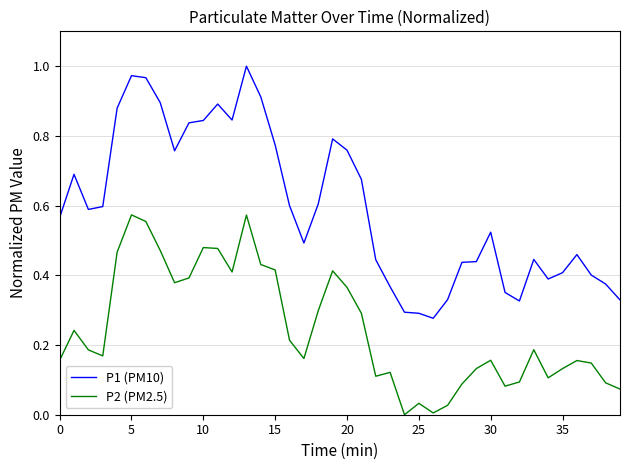

Does the chart display data point markers on the line(s)?

No